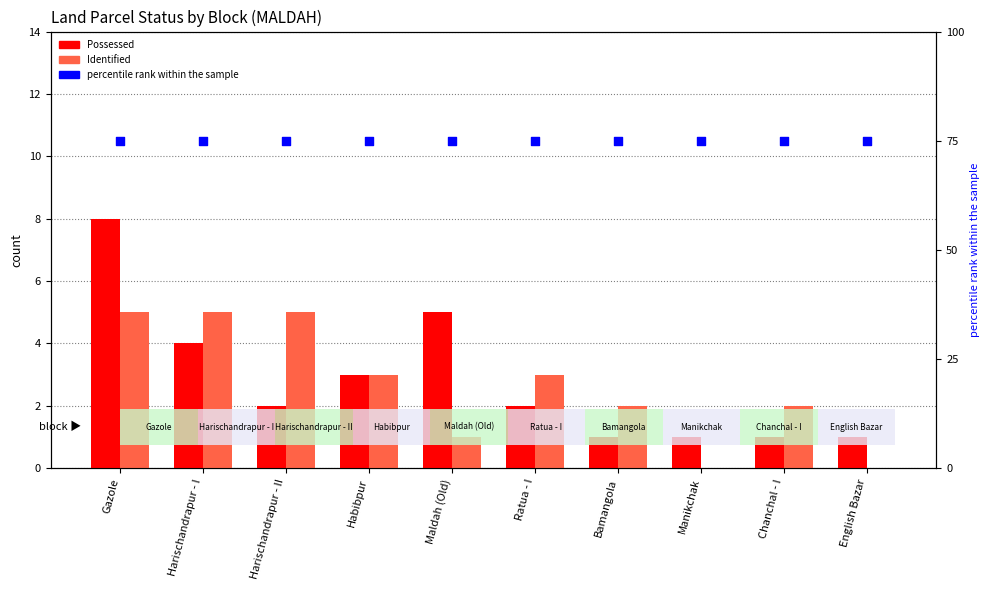

Which series contains the highest Y value?

percentile rank within the sample